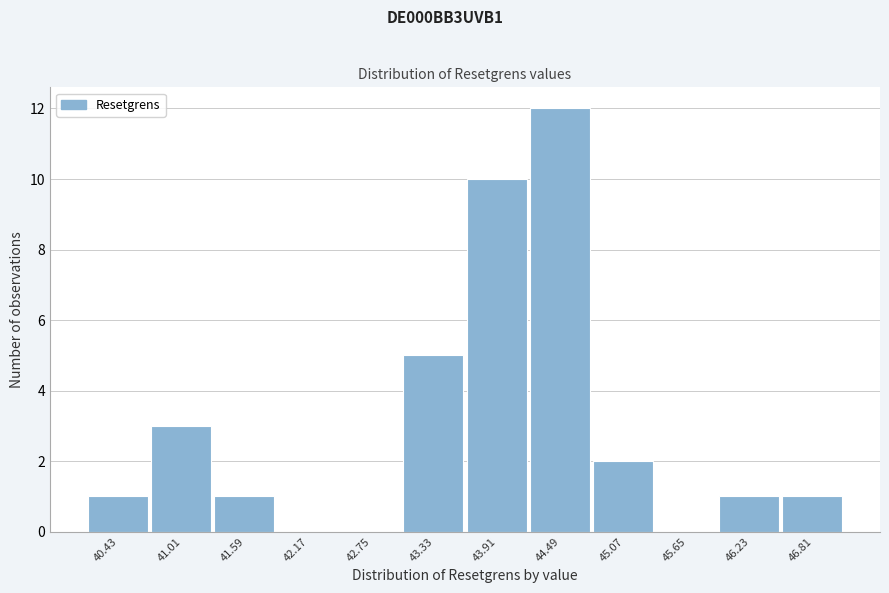

Reading left to right, transcribe all the data shown in this chart.

40.43=1	41.01=3	41.59=1	42.17=0	42.75=0	43.33=5	43.91=10	44.49=12	45.07=2	45.65=0	46.23=1	46.81=1